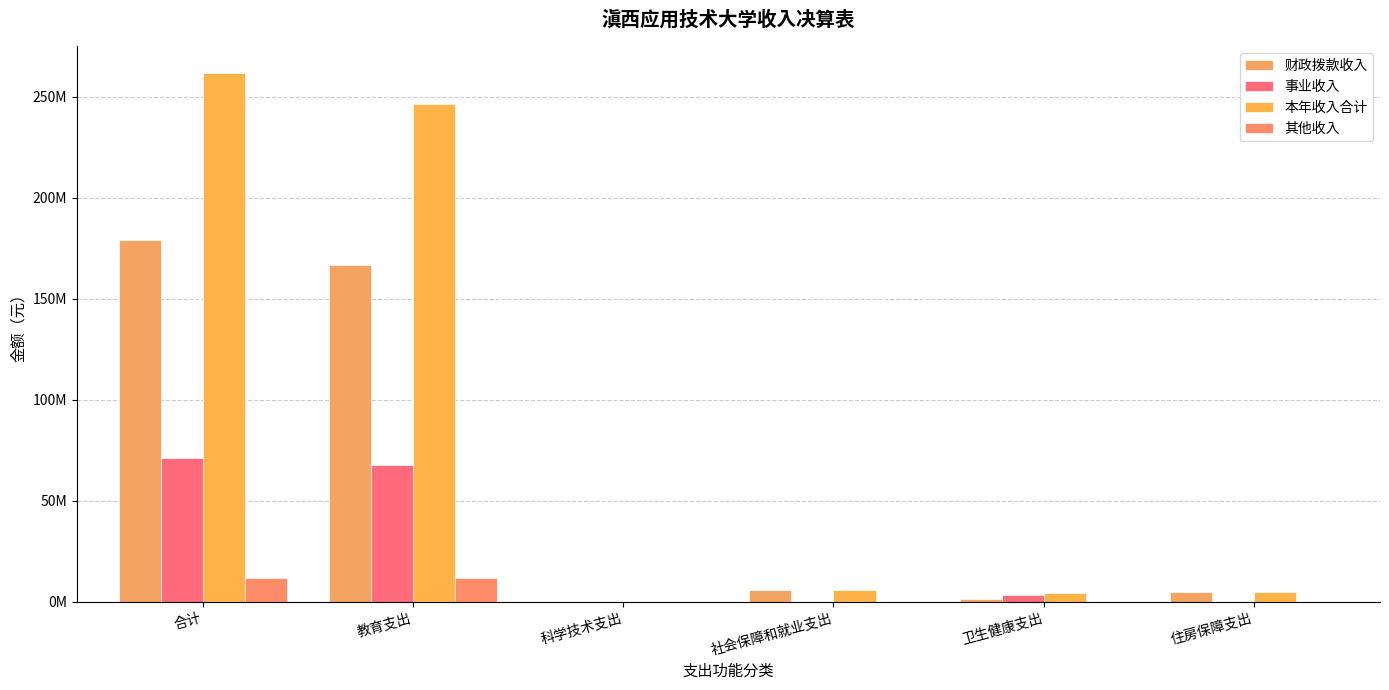

At which label is 财政拨款收入 closest to 89431813?

教育支出